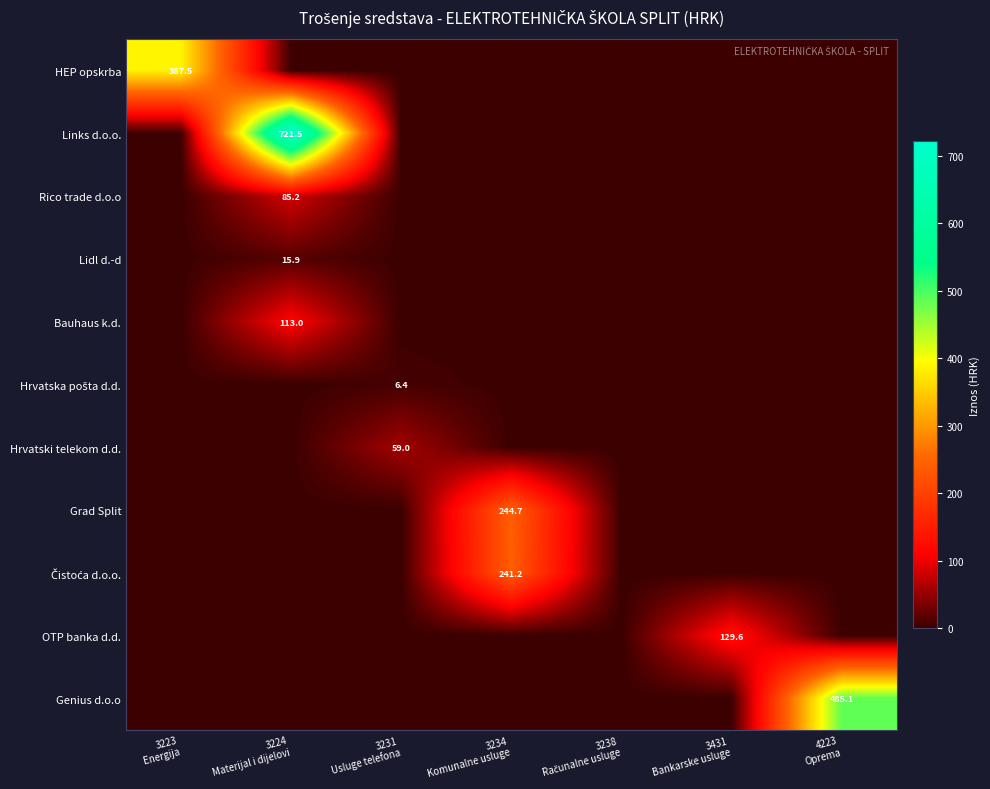

What is the difference between the highest and lowest values at 3223
 Energija?

387.5